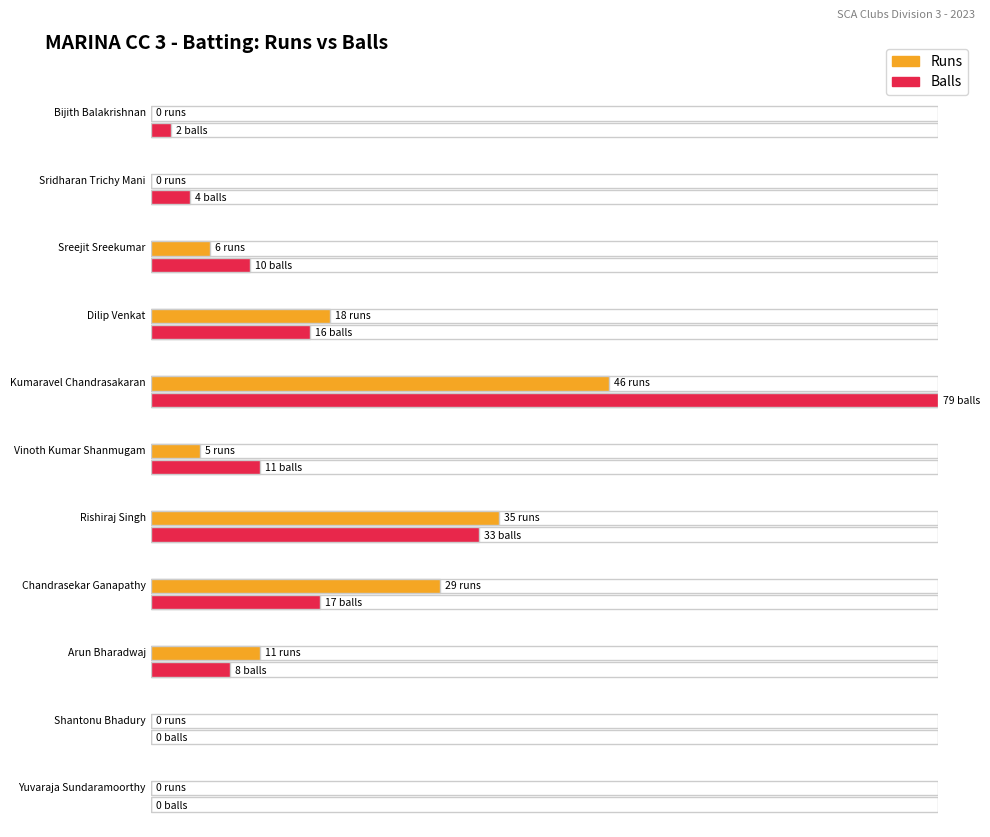

What is the approximate value of Balls at Chandrasekar Ganapathy?

17